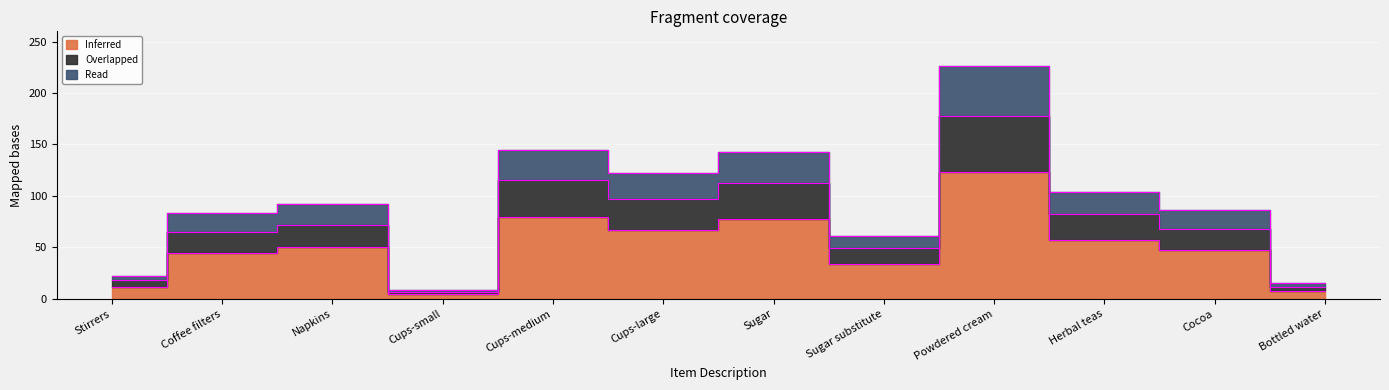

What is the value of the Overlapped point at the 6th from the left?

97